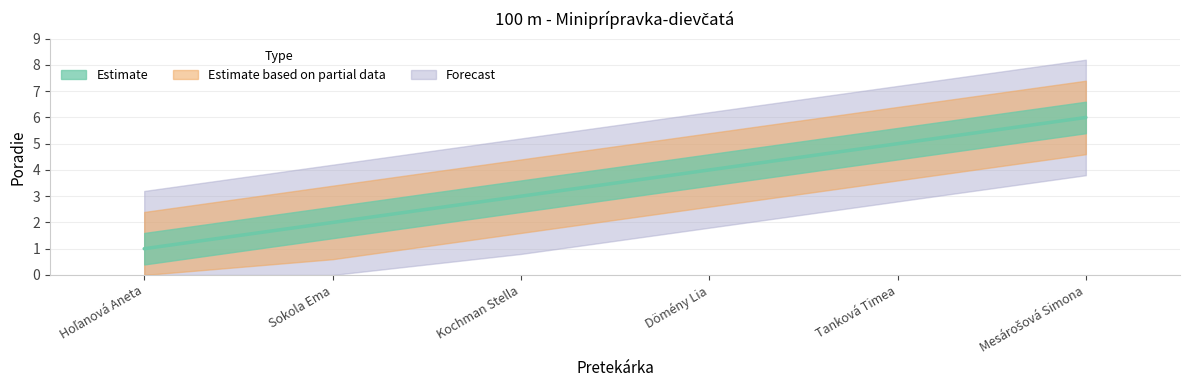

Does the chart have visible grid lines?

Yes